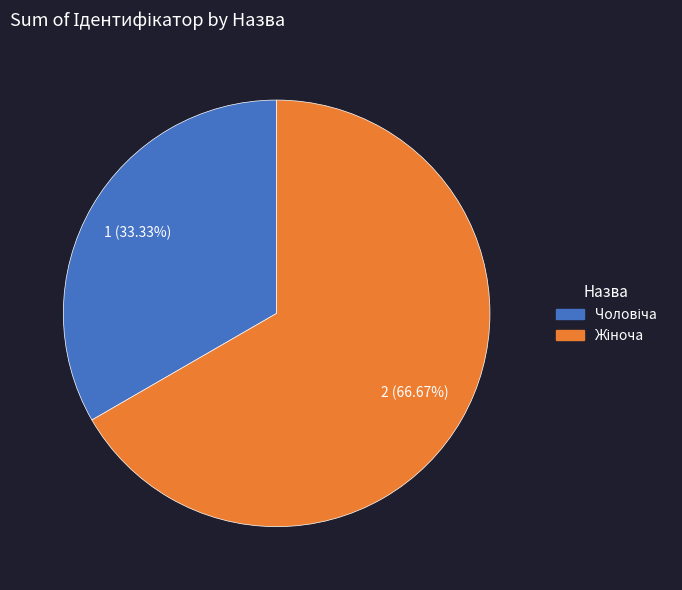

How many slices are in this pie chart?

2